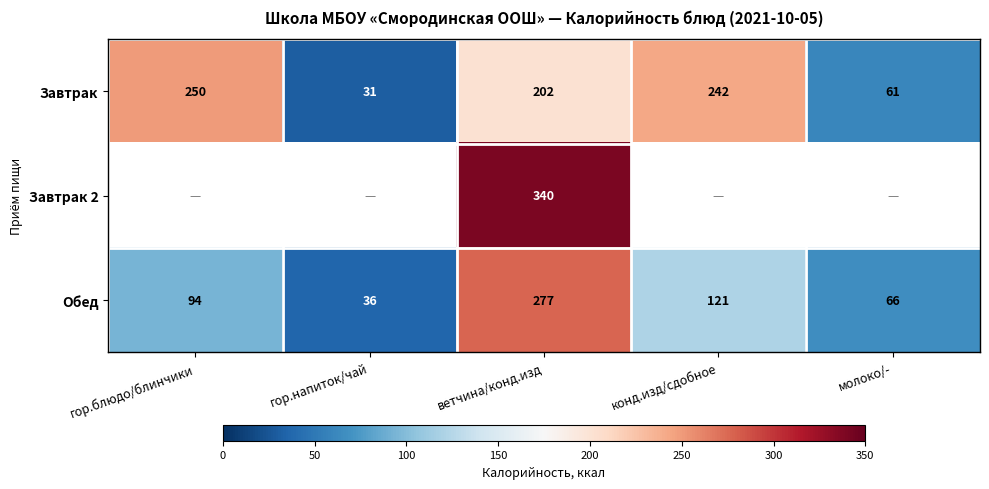

What is the sum of the Завтрак values at гор.блюдо/блинчики and ветчина/конд.изд?

452